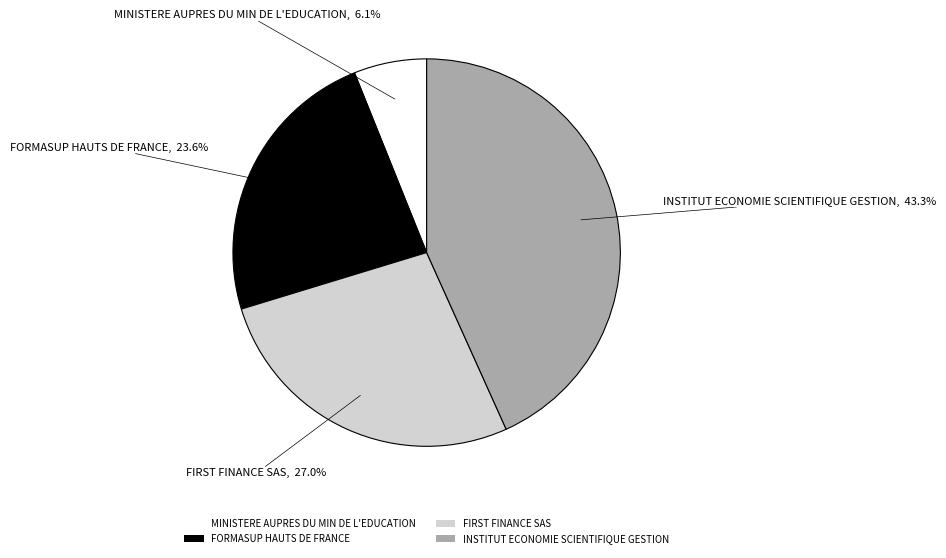

To the nearest percent, what portion does MINISTERE AUPRES DU MIN DE L'EDUCATION represent?

6%